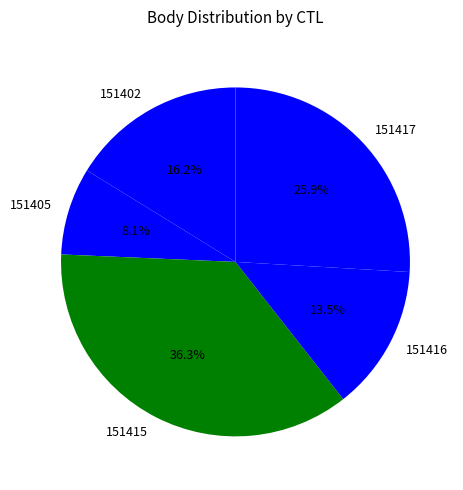

What percentage is NOT represented by 151402?

83.8%